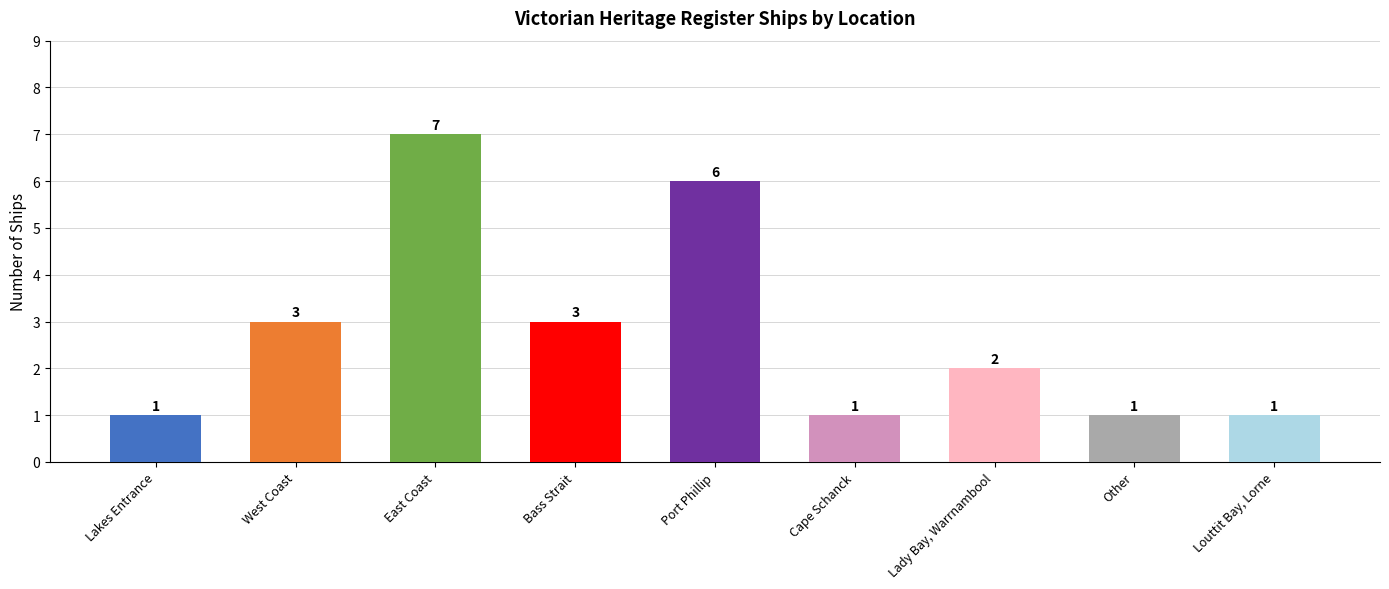

What is the maximum value shown in the chart?

7